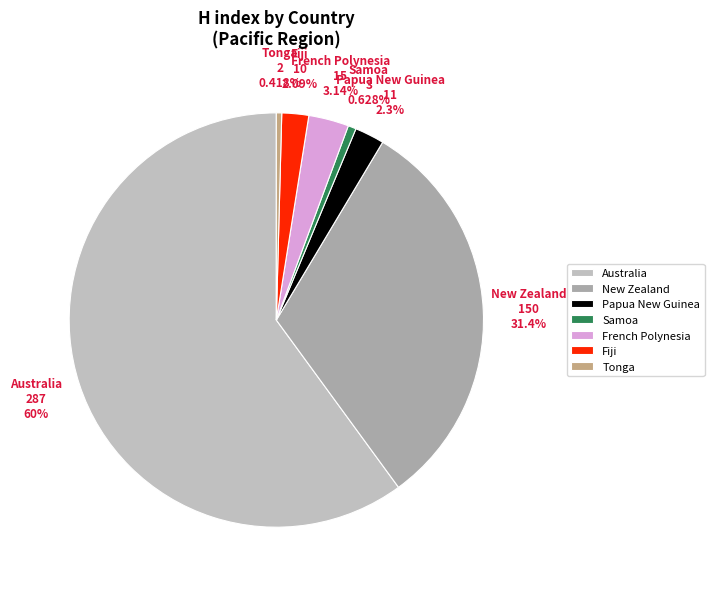

What percentage do Samoa and Fiji together represent?

2.7%